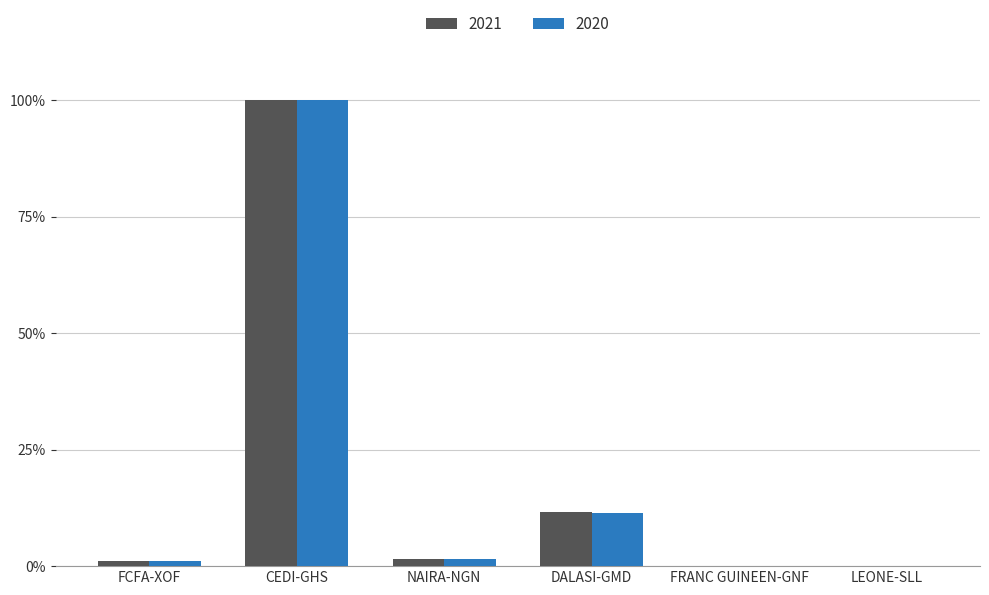

Are the bars grouped side by side (vs. stacked)?

Yes